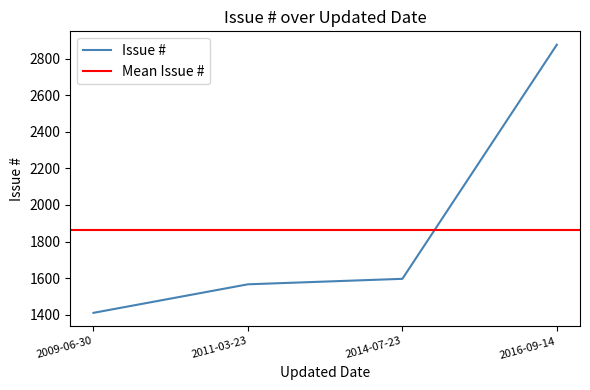

True or false: there are more than 2 points higher than both neighbors.

False